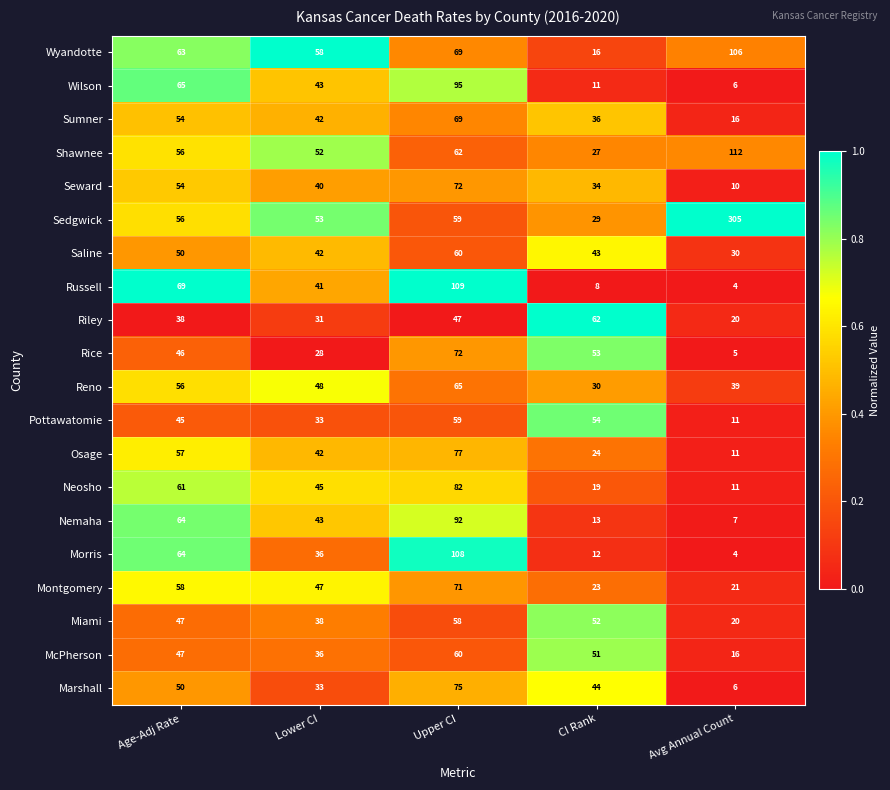

At which label does Reno reach its peak?

Upper CI